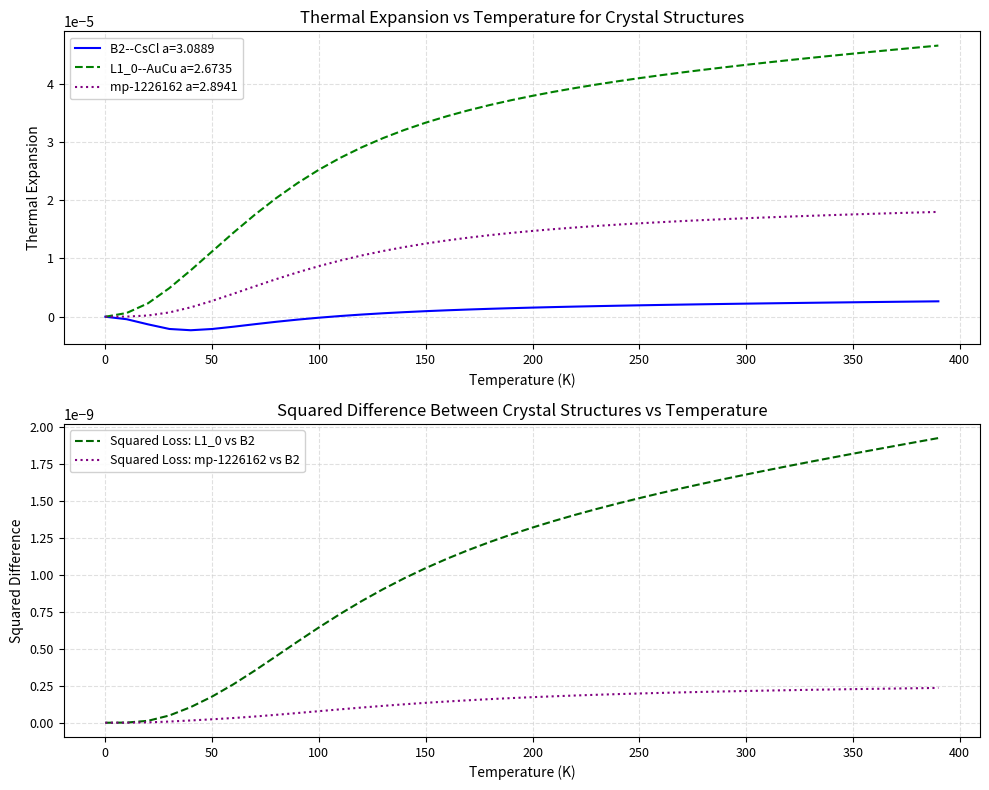

Reading right to left, extract all data points from this chart.

Squared Loss: L1_0 vs B2: 0.0	0.0	0.0	0.0	0.0	0.0	0.0	0.0	0.0	0.0	0.0	0.0	0.0	0.0	0.0	0.0	0.0	0.0	0.0	0.0	0.0	0.0	0.0	0.0	0.0	0.0	0.0	0.0	0.0	0.0	0.0	0.0	0.0	0.0	0.0	0.0	0.0	0.0	0.0	0.0
Squared Loss: mp-1226162 vs B2: 0.0	0.0	0.0	0.0	0.0	0.0	0.0	0.0	0.0	0.0	0.0	0.0	0.0	0.0	0.0	0.0	0.0	0.0	0.0	0.0	0.0	0.0	0.0	0.0	0.0	0.0	0.0	0.0	0.0	0.0	0.0	0.0	0.0	0.0	0.0	0.0	0.0	0.0	0.0	0.0